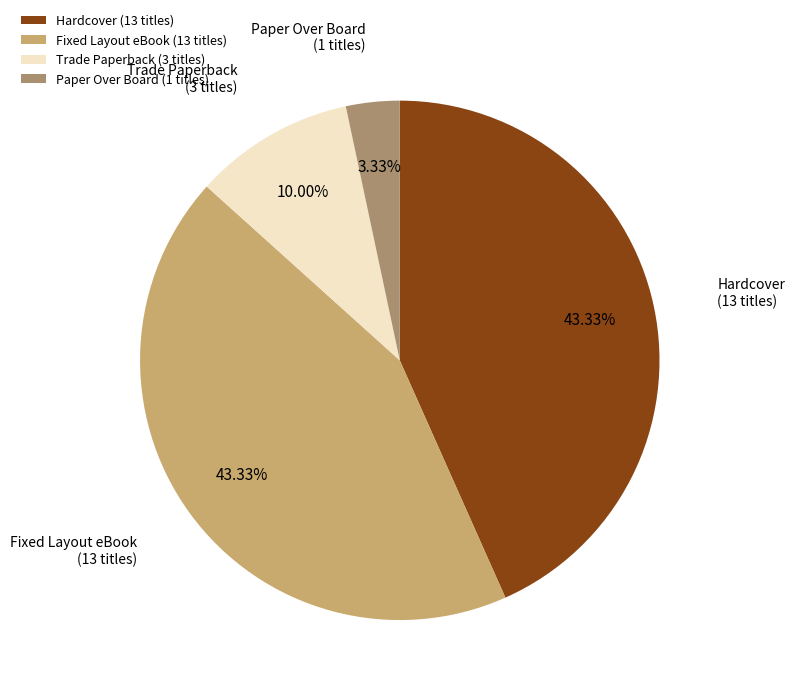

Is it true that Hardcover is 33% of the pie?

False